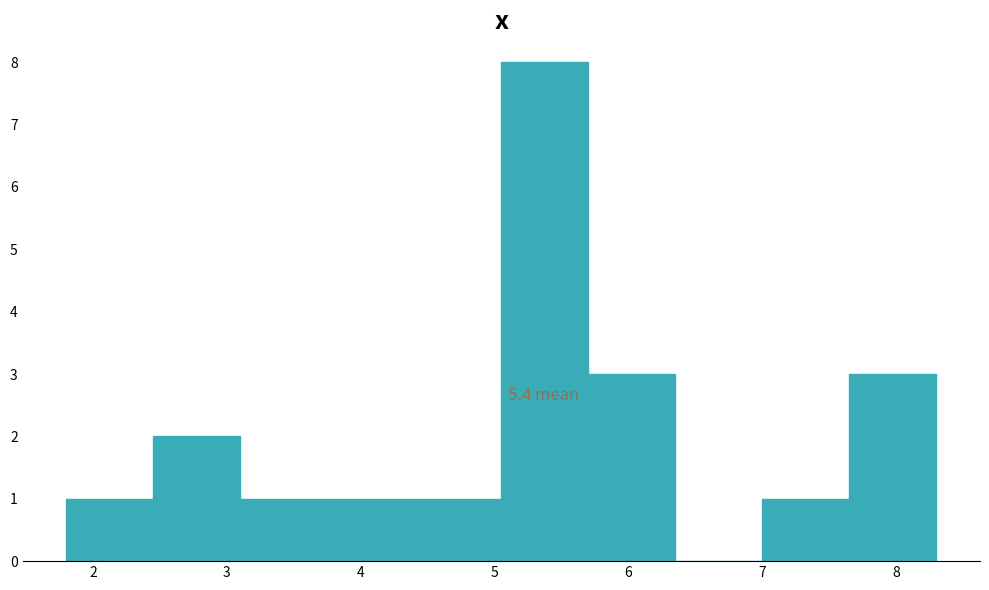

Which range on the x-axis has the tallest bar?

5.05 to 5.70